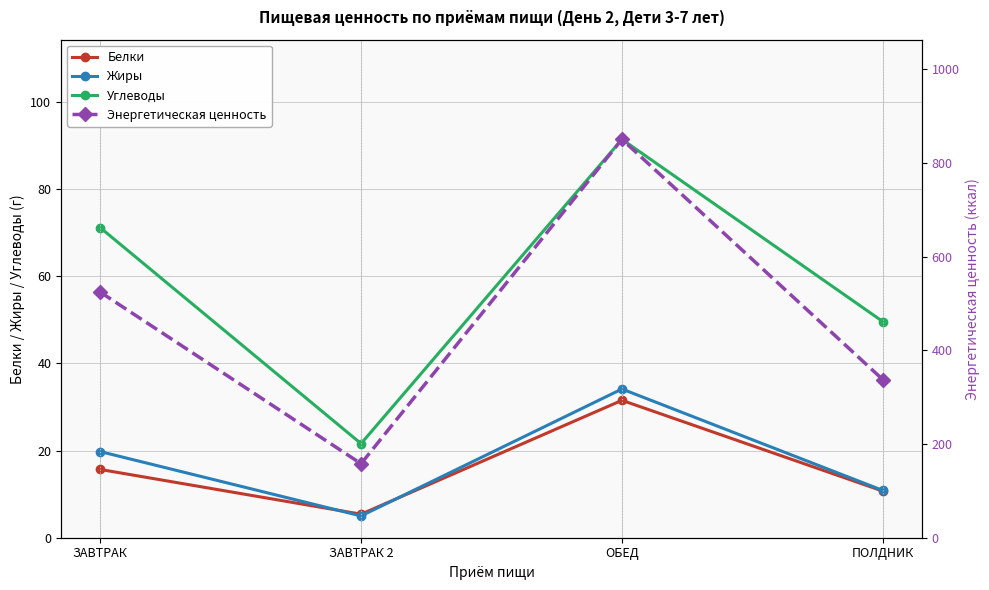

What are all the series names shown in the legend?

Белки, Жиры, Углеводы, Энергетическая ценность